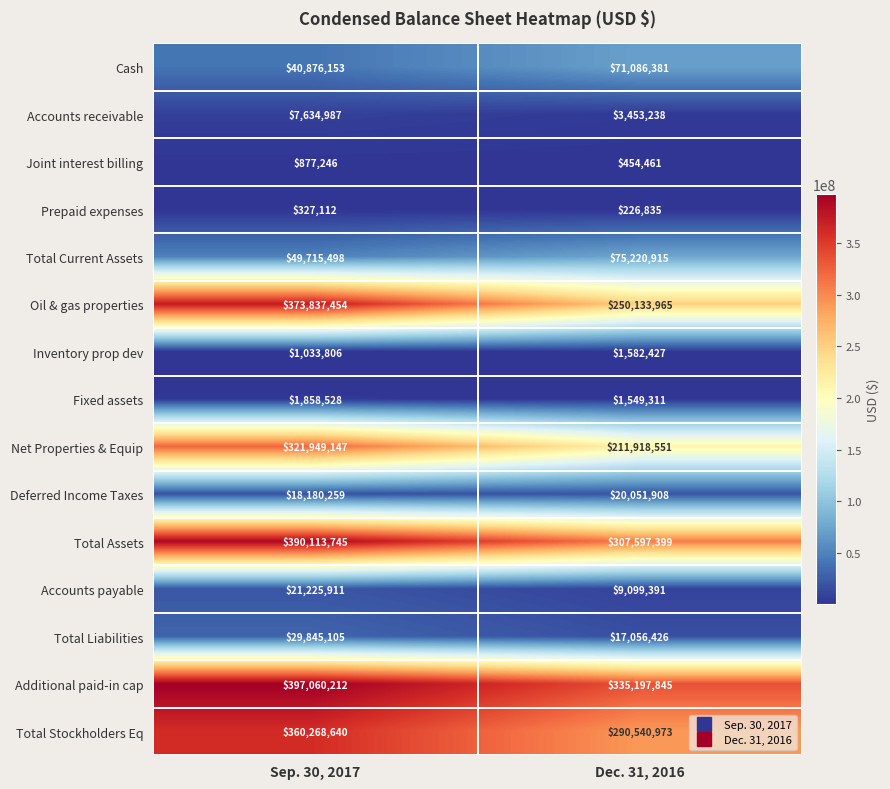

At which category is the sum across all series the highest?

Sep. 30, 2017